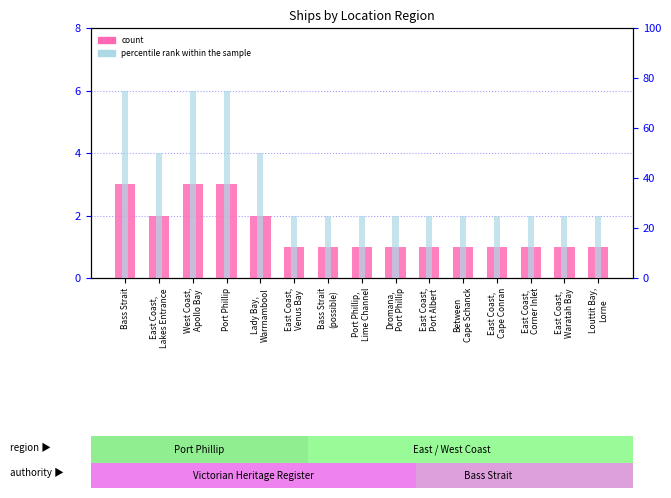

Reading left to right, transcribe all the data shown in this chart.

count: 3	2	3	3	2	1	1	1	1	1	1	1	1	1	1
percentile rank within the sample: 75	50	75	75	50	25	25	25	25	25	25	25	25	25	25